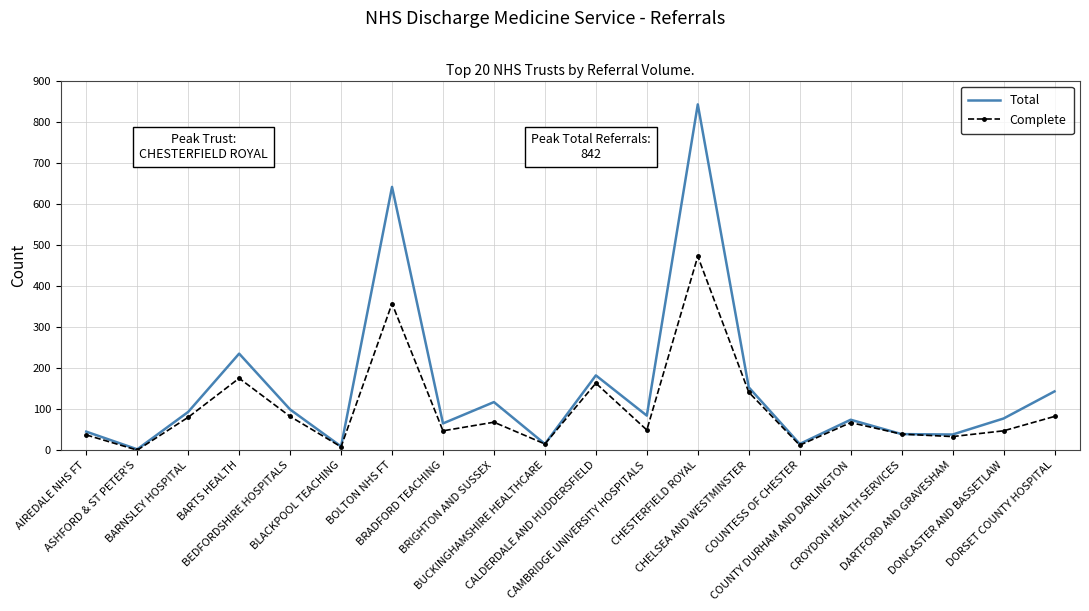

What is the maximum value shown in the chart?

842